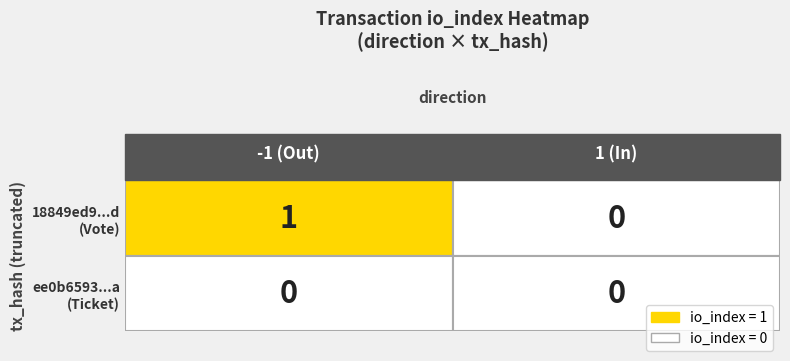

At which category is the sum across all series the highest?

-1 (Out)